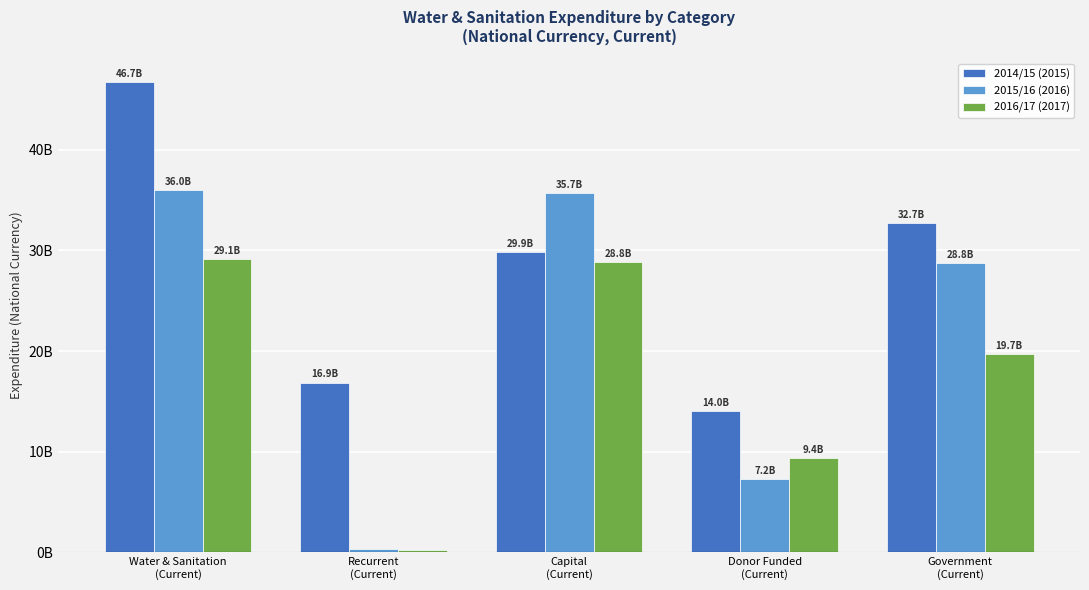

The 2014/15 (2015) series shows 41.3 at Capital
(Current). True or false?

False